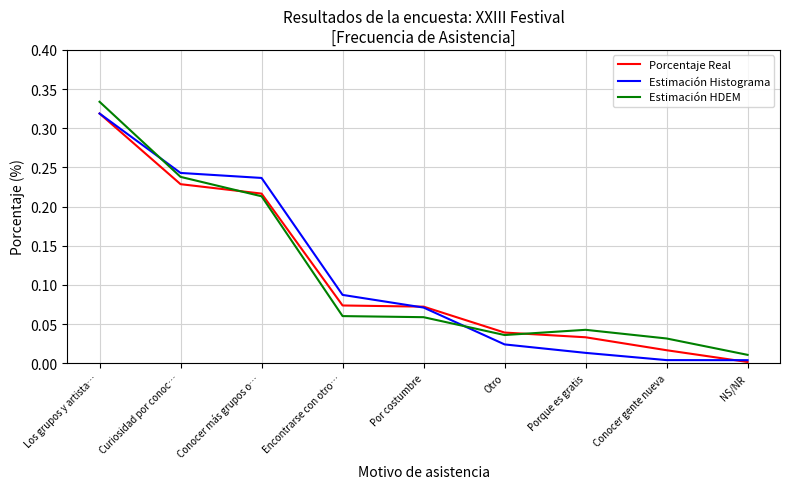

Which series changed the most between Los grupos y artista… and Conocer más grupos o…?

Estimación HDEM